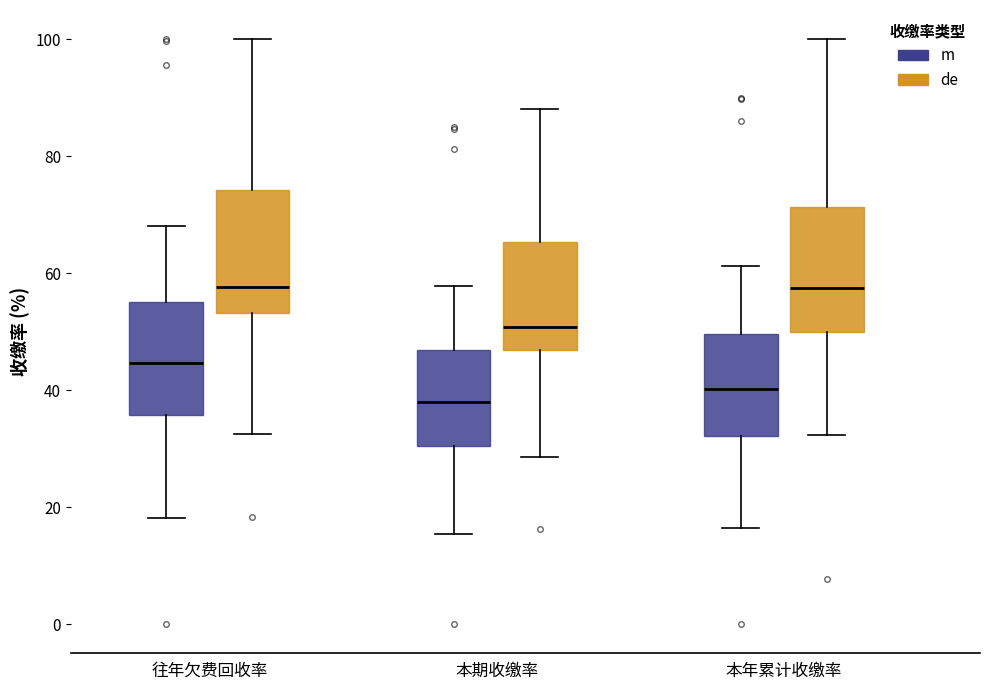

Reading left to right, transcribe this box plot: for each box, give where its median line is, the range the box spans, and where its two whiskers end, as read against the y-axis. The values are not printed on the chart, so give them approximately, as read against the axis.

往年欠费回收率 (m): median 44, box 36 to 56, whiskers 18 to 68
往年欠费回收率 (de): median 58, box 54 to 74, whiskers 32 to 100
本期收缴率 (m): median 38, box 30 to 46, whiskers 16 to 58
本期收缴率 (de): median 50, box 46 to 66, whiskers 28 to 88
本年累计收缴率 (m): median 40, box 32 to 50, whiskers 16 to 62
本年累计收缴率 (de): median 58, box 50 to 72, whiskers 32 to 100